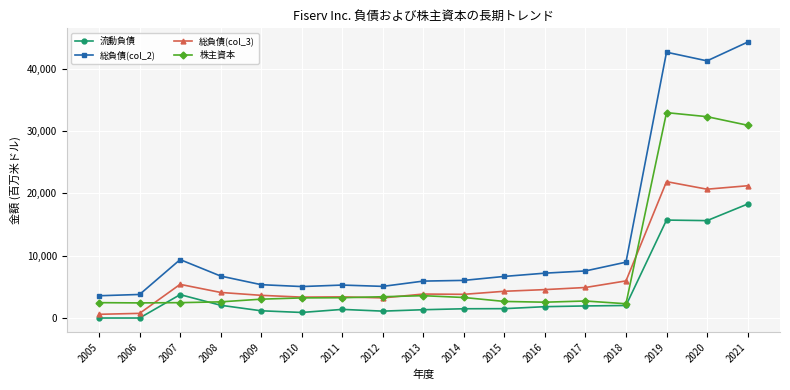

Which category has the highest value in the 株主資本 series?

2019